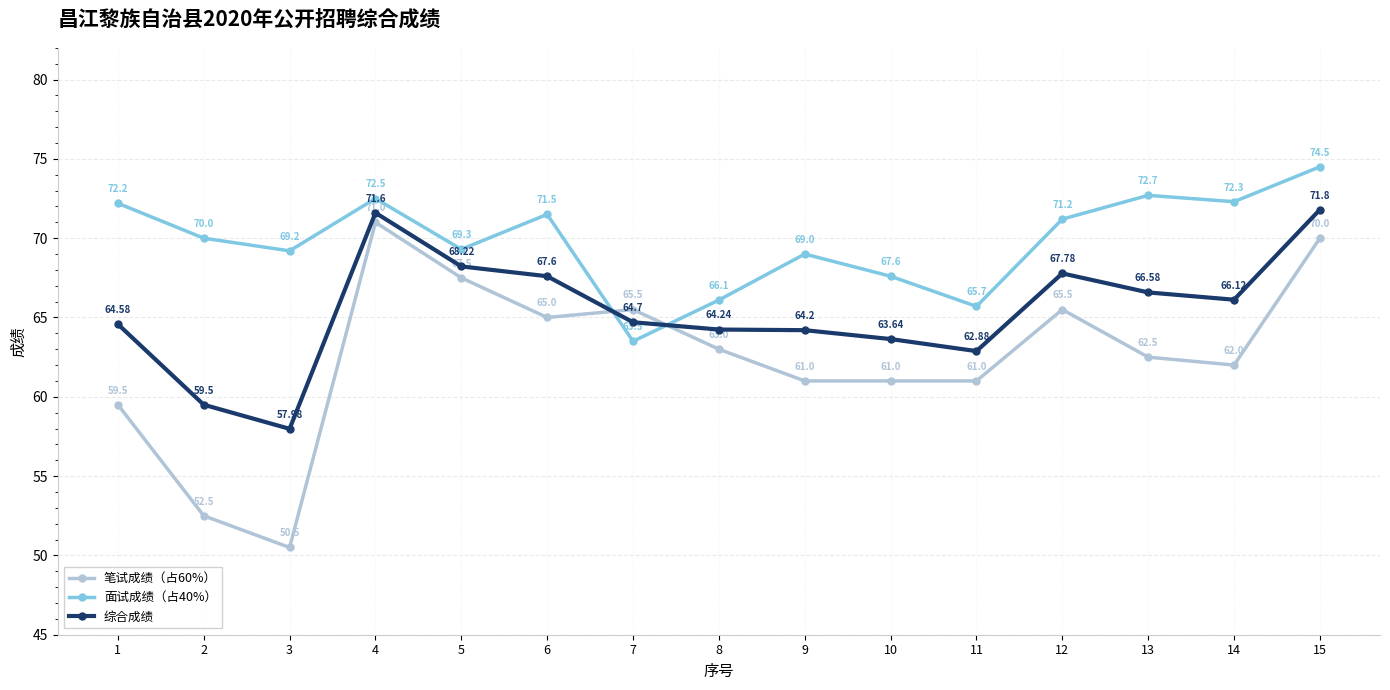

What are all the series names shown in the legend?

笔试成绩（占60%）, 面试成绩（占40%）, 综合成绩